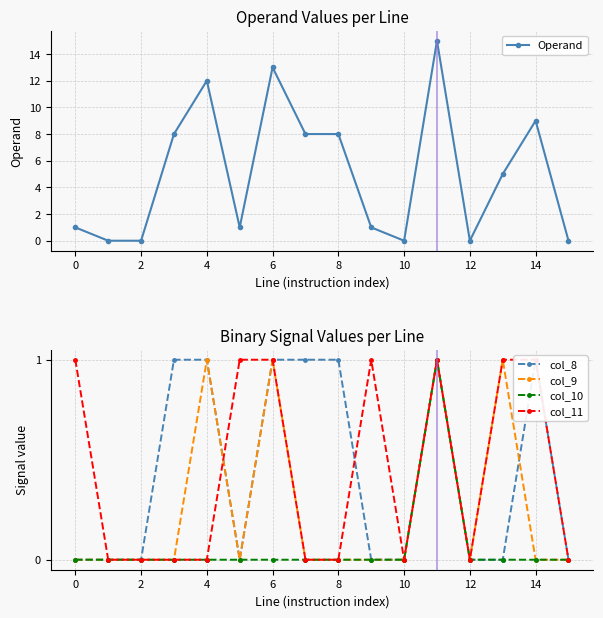

Is it true that col_10 equals 0 at 2?

True